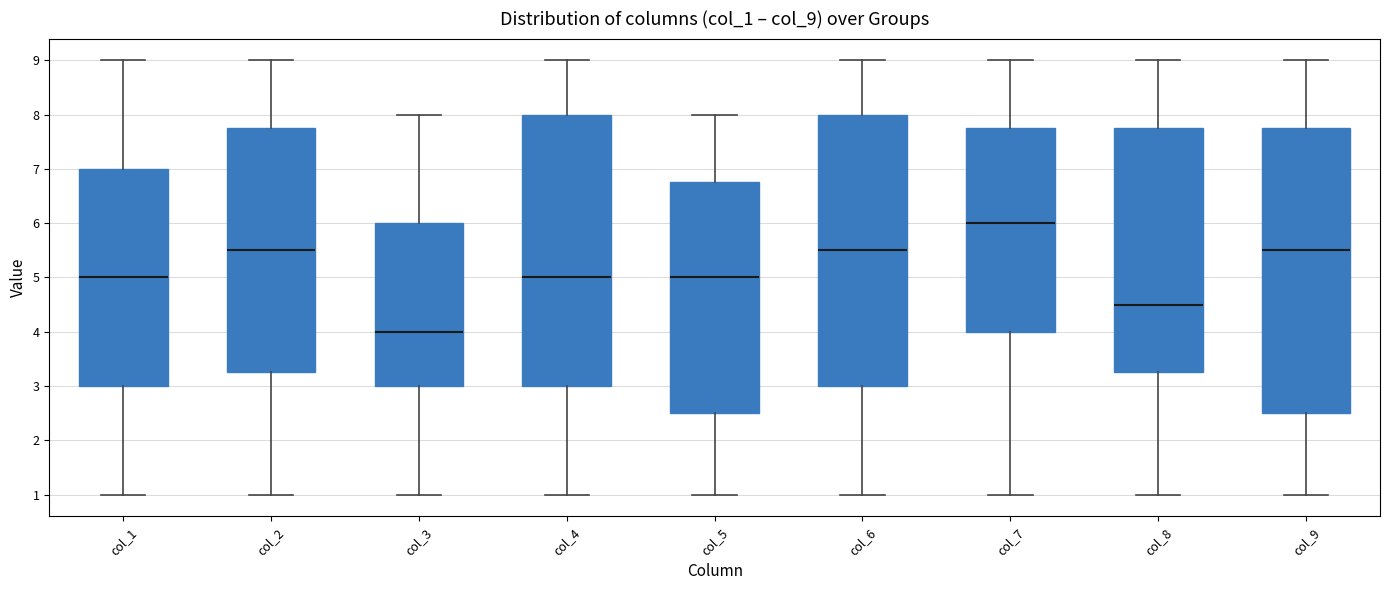

Reading left to right, transcribe this box plot: for each box, give where its median line is, the range the box spans, and where its two whiskers end, as read against the y-axis. The values are not printed on the chart, so give them approximately, as read against the axis.

col_1: median 5.0, box 3.0 to 7.0, whiskers 1.0 to 9.0
col_2: median 5.5, box 3.3 to 7.8, whiskers 1.0 to 9.0
col_3: median 4.0, box 3.0 to 6.0, whiskers 1.0 to 8.0
col_4: median 5.0, box 3.0 to 8.0, whiskers 1.0 to 9.0
col_5: median 5.0, box 2.5 to 6.8, whiskers 1.0 to 8.0
col_6: median 5.5, box 3.0 to 8.0, whiskers 1.0 to 9.0
col_7: median 6.0, box 4.0 to 7.8, whiskers 1.0 to 9.0
col_8: median 4.5, box 3.3 to 7.8, whiskers 1.0 to 9.0
col_9: median 5.5, box 2.5 to 7.8, whiskers 1.0 to 9.0